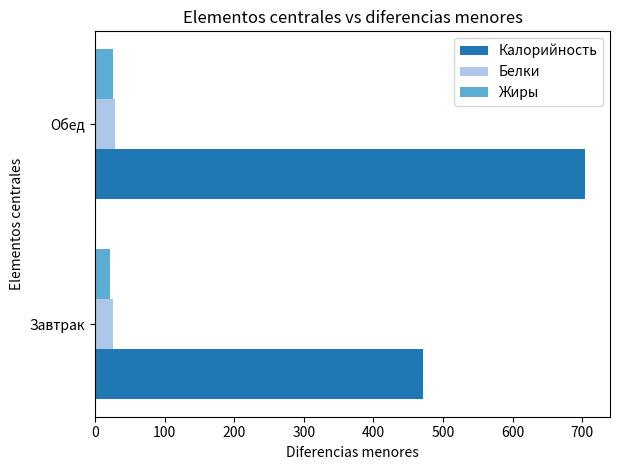

What is the maximum value for Калорийность?

704.8